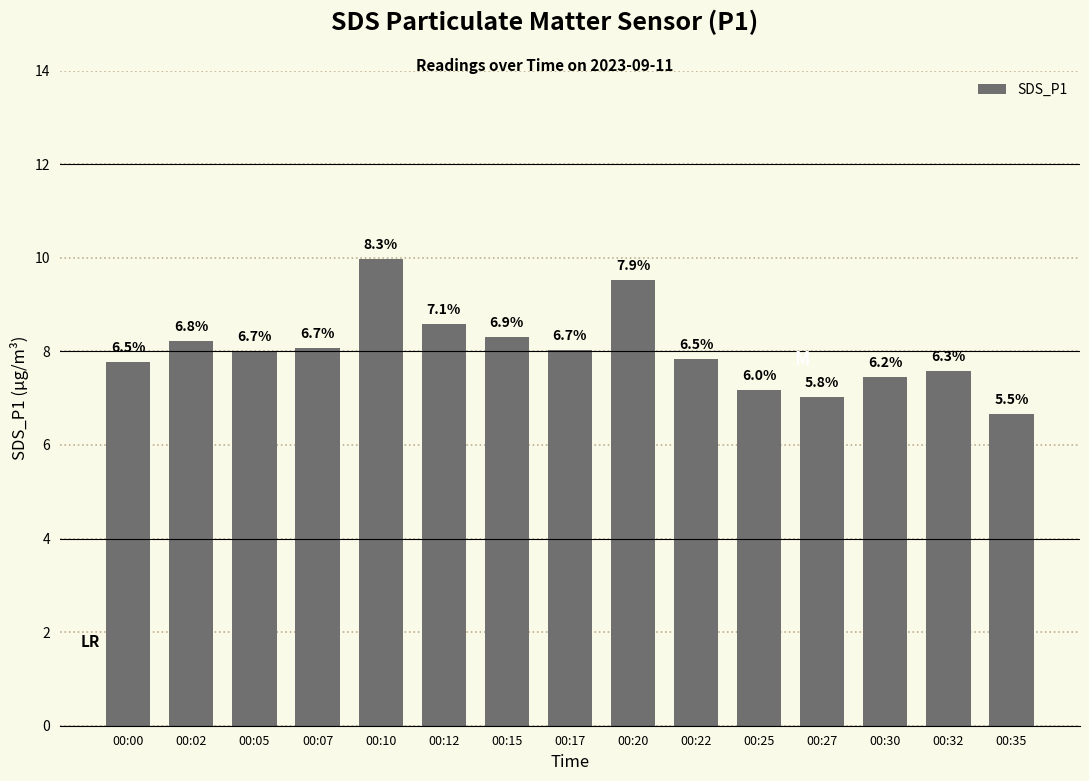

What is the change in value from 00:02 to 00:22?

-0.4